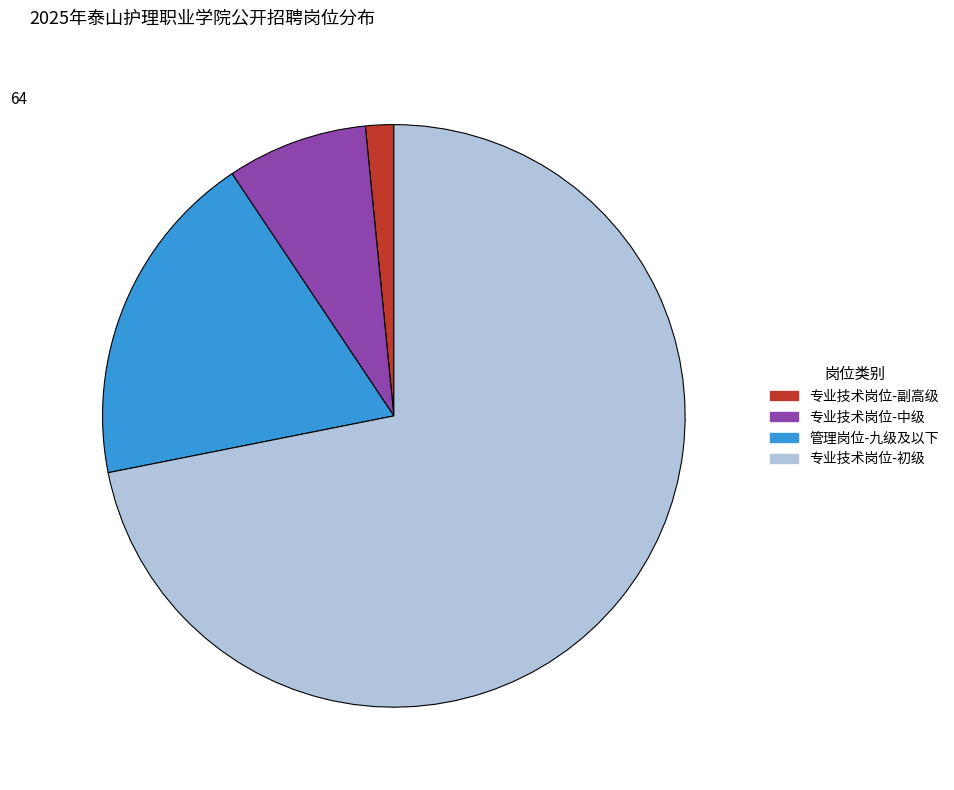

Which category has the smallest portion of the pie?

专业技术岗位-副高级